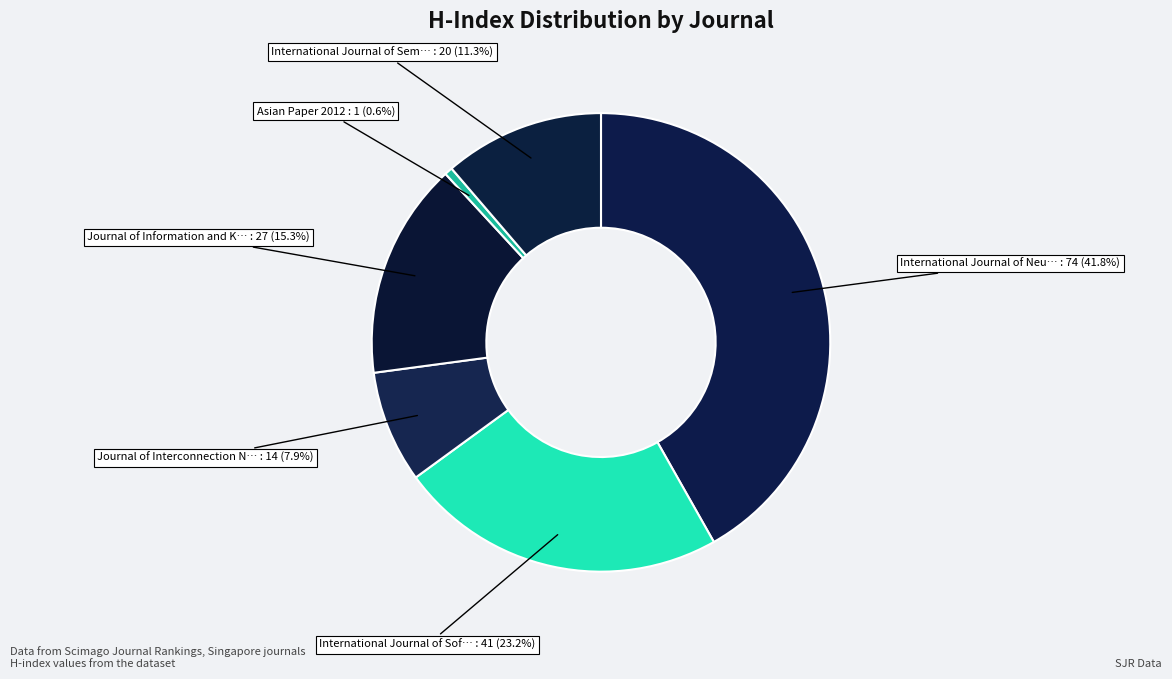

Does any single category account for the majority?

No